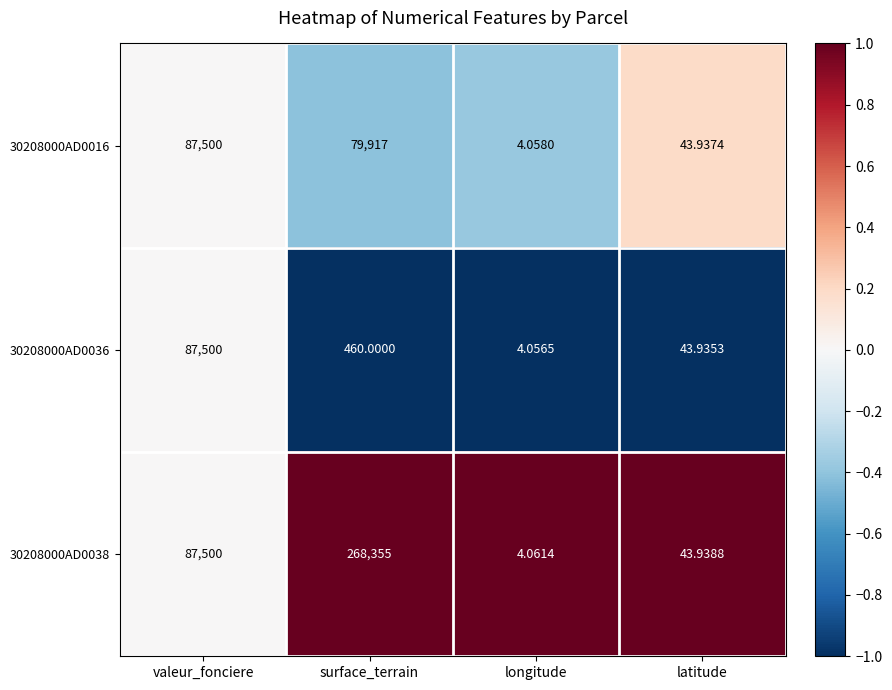

Which label corresponds to the largest value in the chart?

surface_terrain